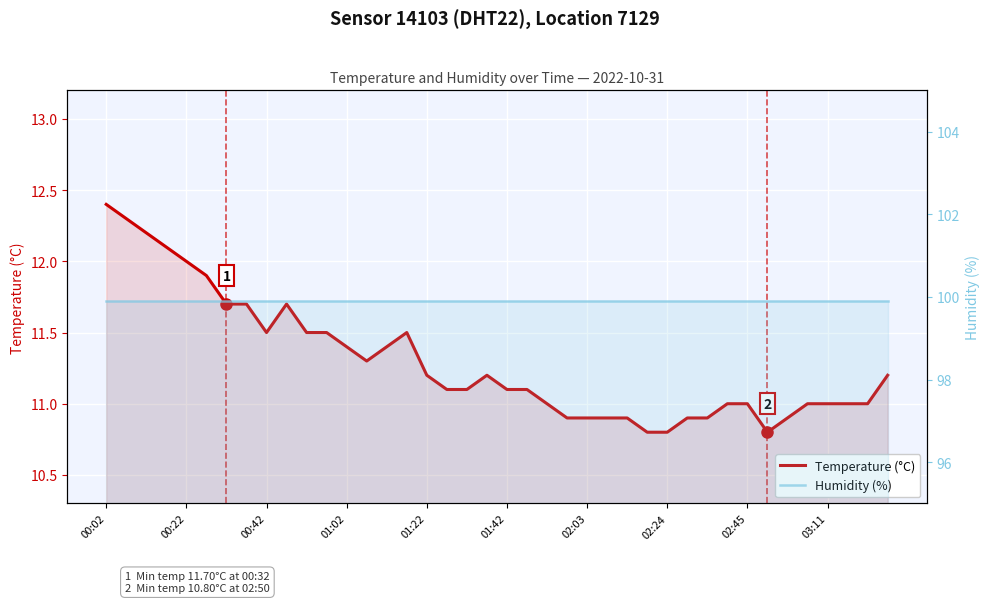

In Temperature (°C), how many points are lower than both neighbors (excluding endpoints)?

3